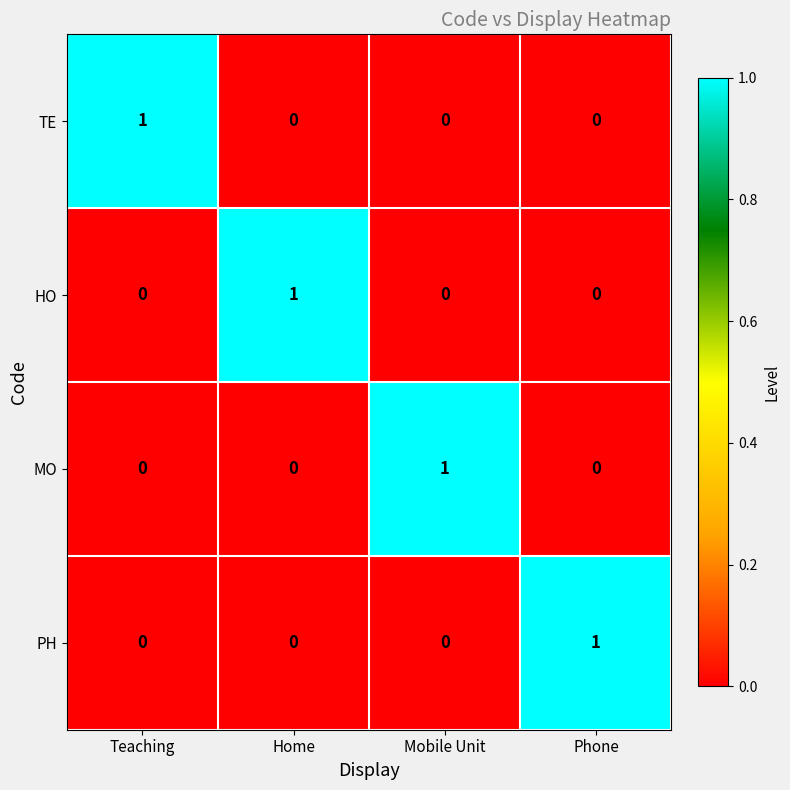

At how many categories does at least one series exceed 0?

4